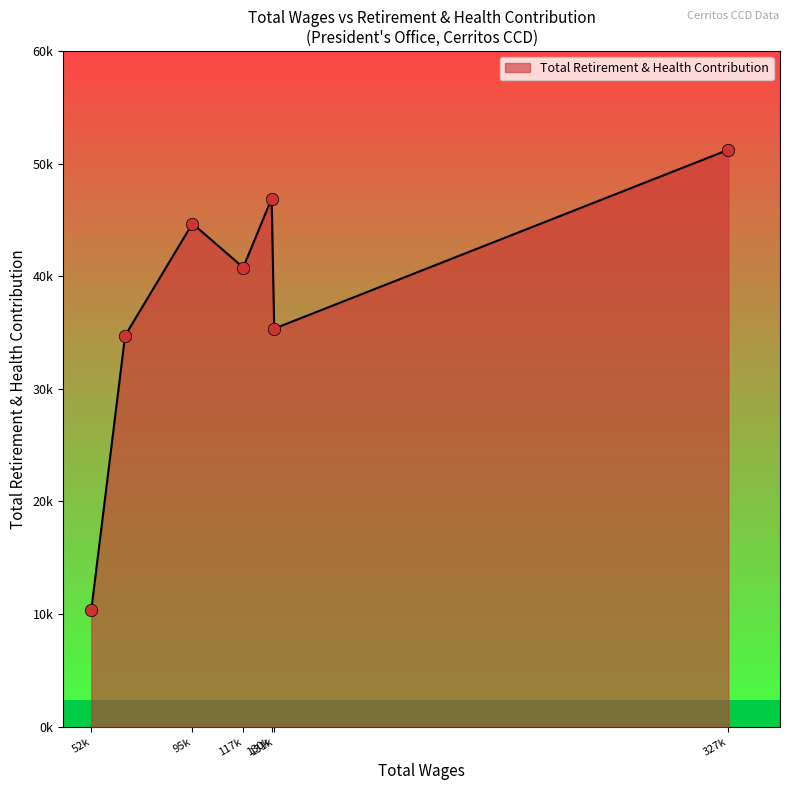

Does the chart have visible grid lines?

No